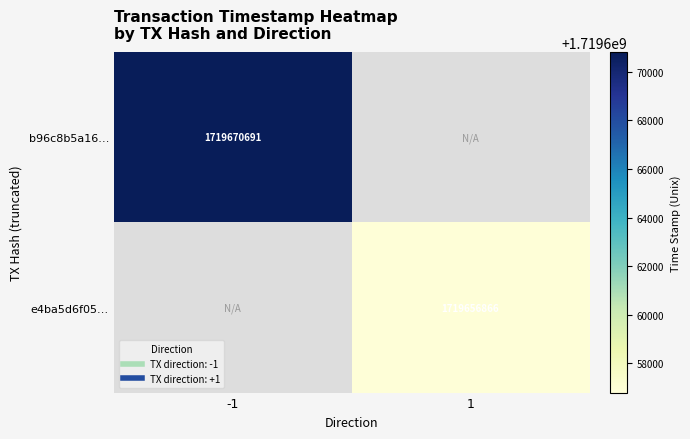

How many b96c8b5a16… values are between 0 and 1719670691?

2